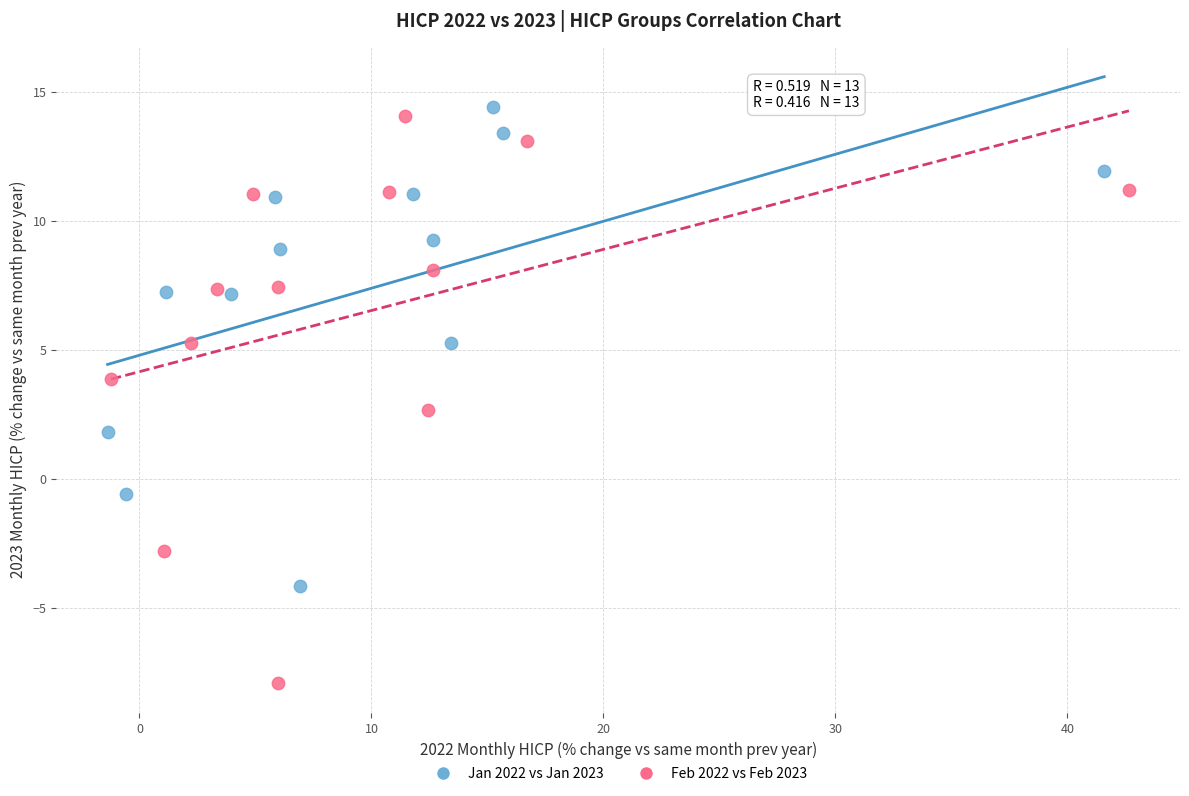

What are all the series names shown in the legend?

Jan 2022 vs Jan 2023, Feb 2022 vs Feb 2023